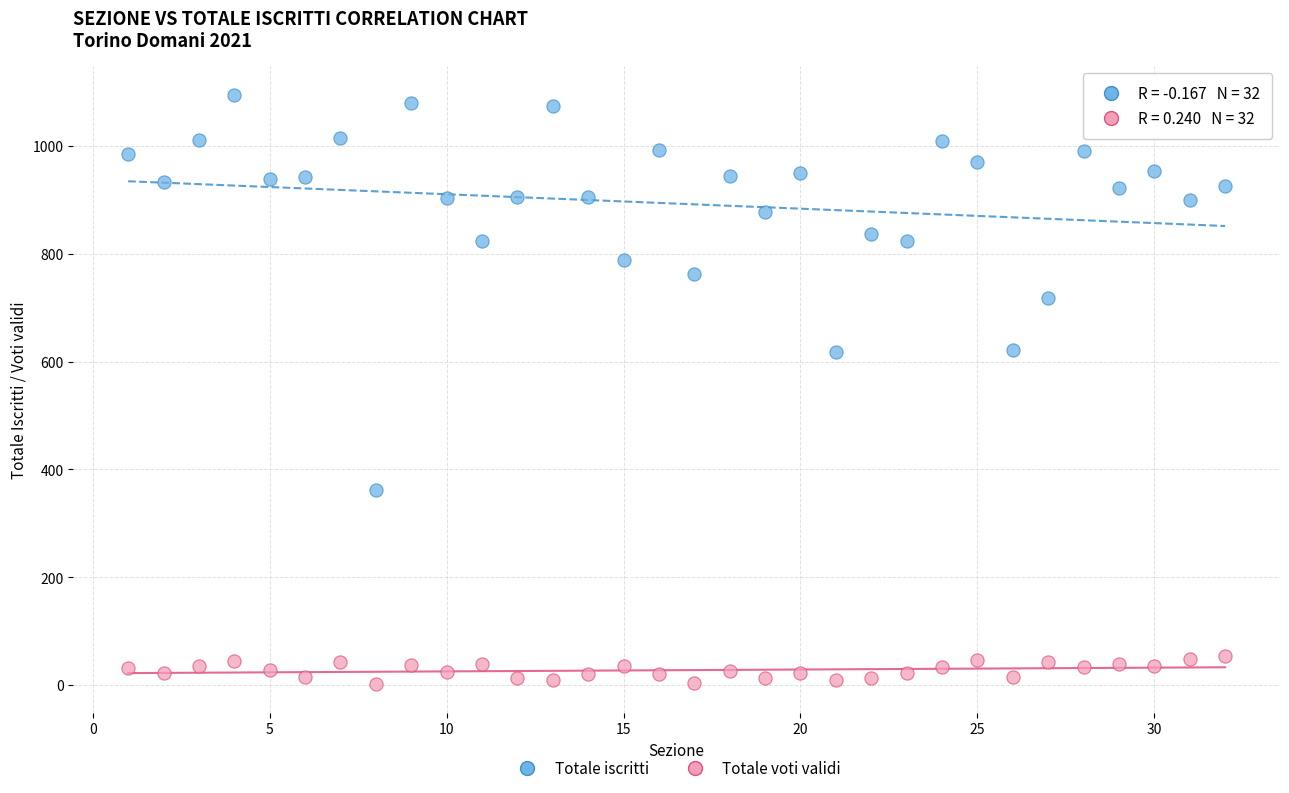

What are all the series names shown in the legend?

Totale iscritti, Totale voti validi